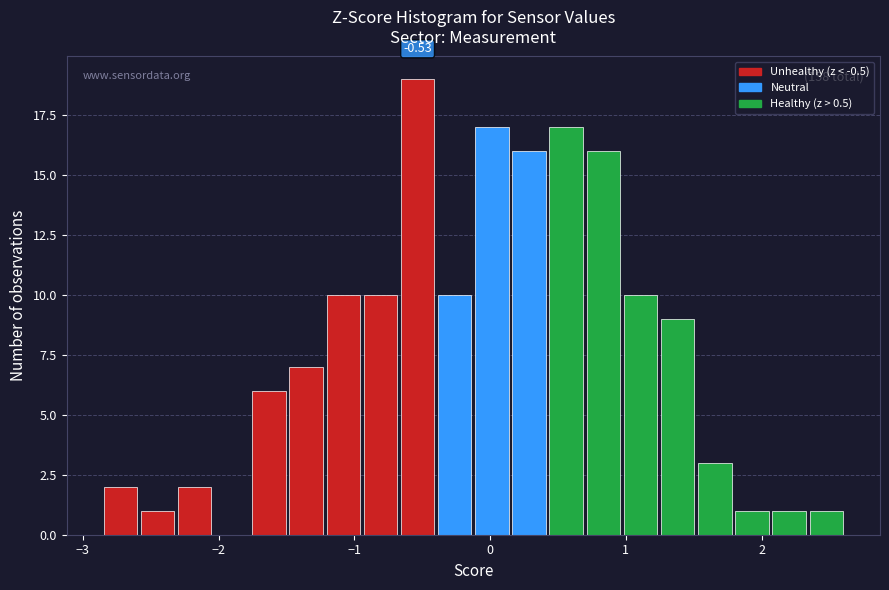

Around what value on the x-axis is the tallest bar? Give the approximate position of its centre, as read against the axis.

-0.5